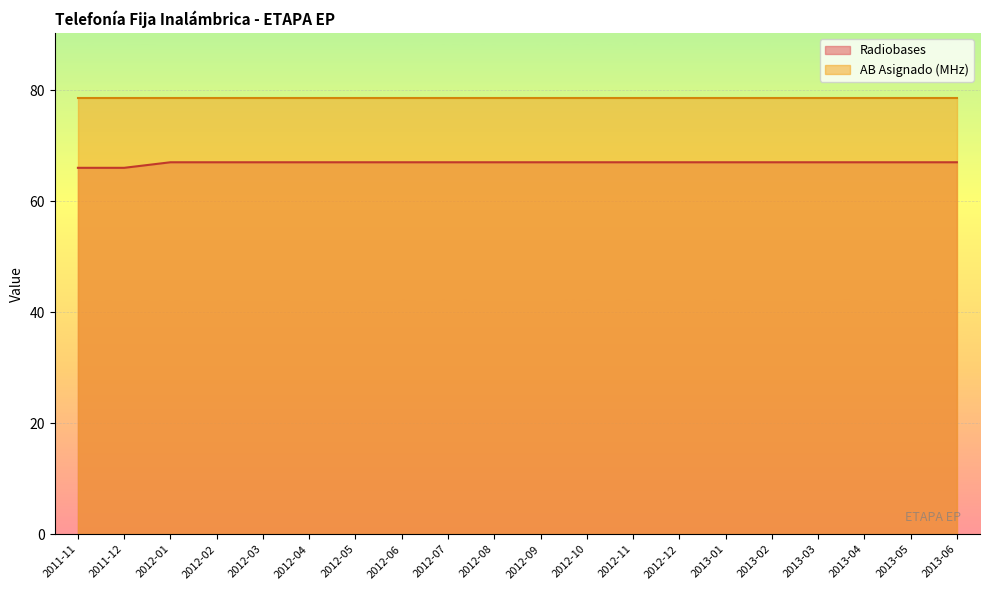

Which has a higher value, 2013-04 or 2013-02?

2013-04